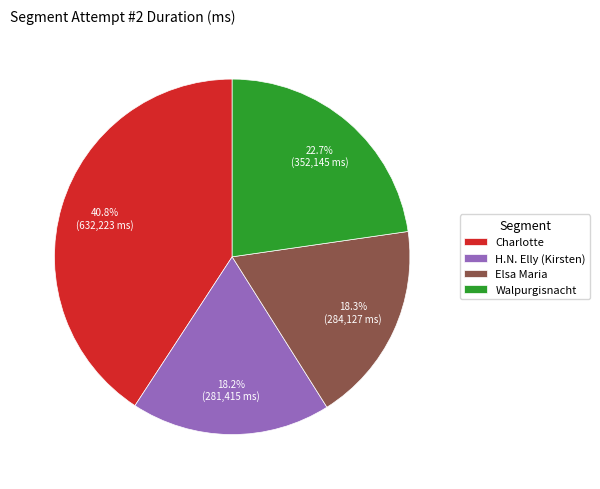

How many slices are in this pie chart?

4